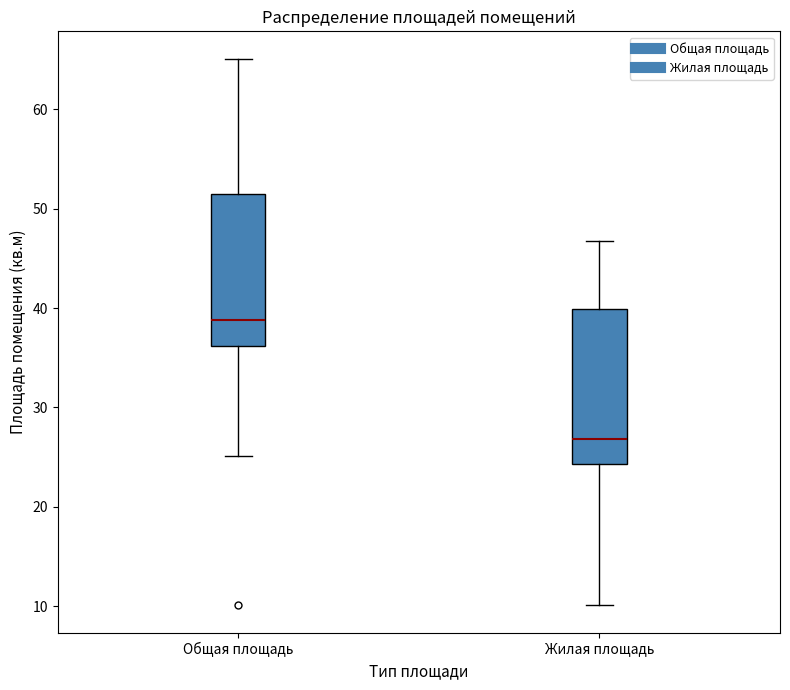

Which box's median line is the highest?

Общая площадь